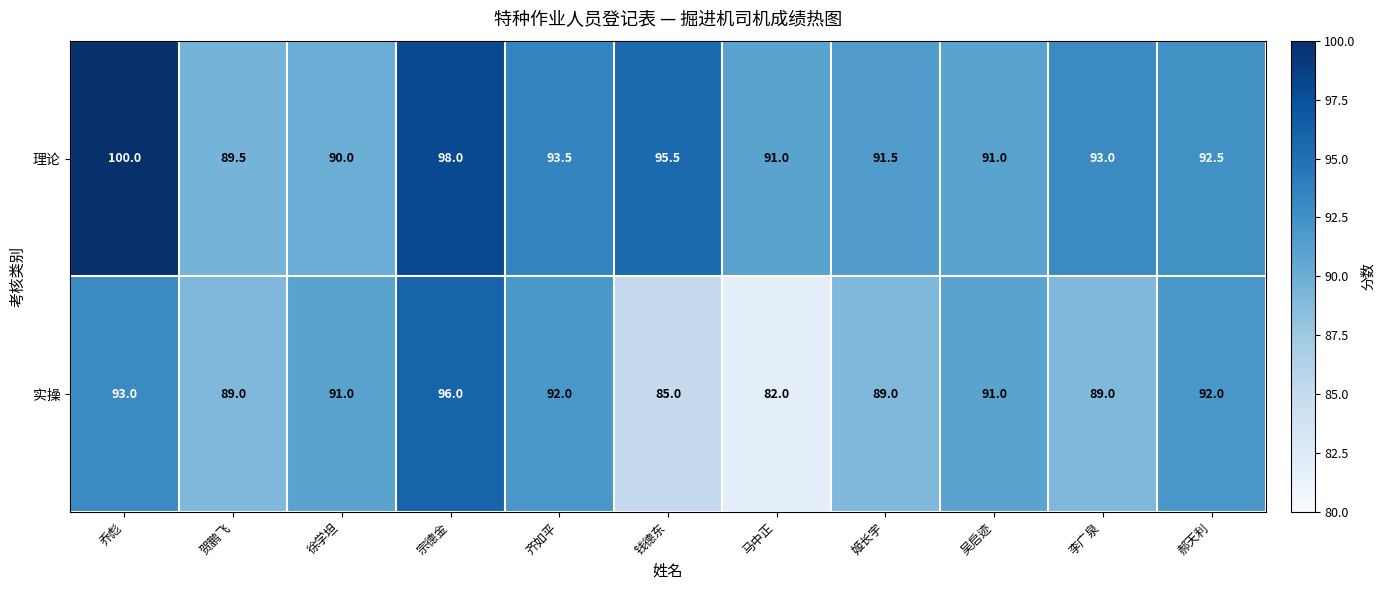

List the series in order of their peak value, lowest first.

实操, 理论